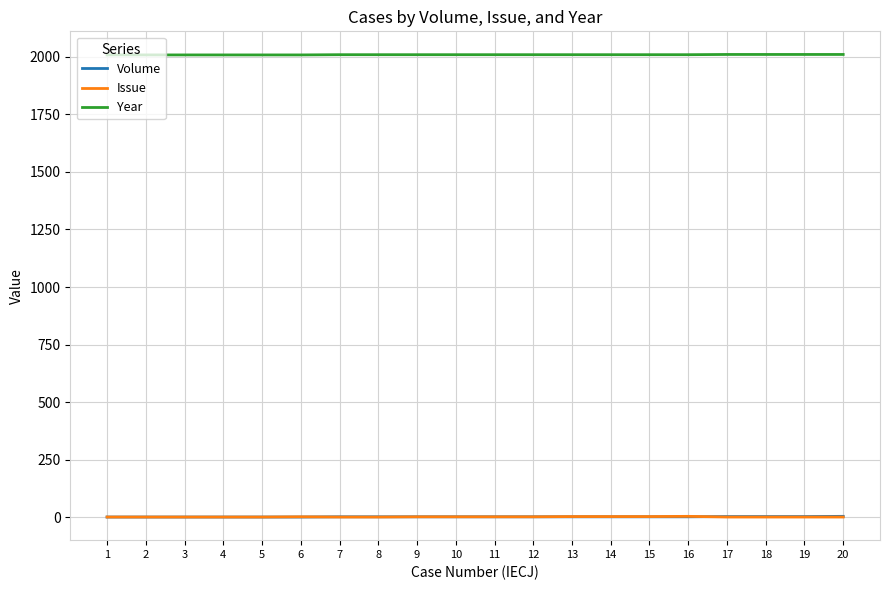

What is the greatest value displayed?

2010